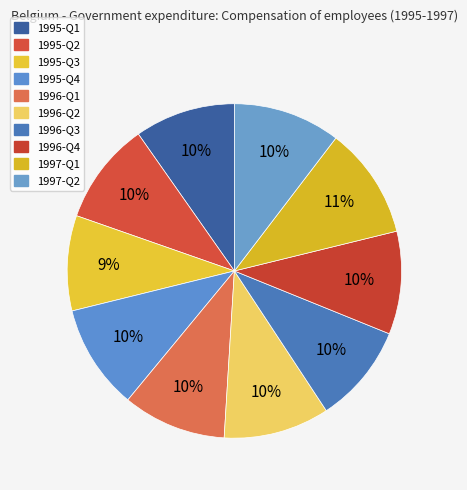

Count the number of slices in the pie.

10